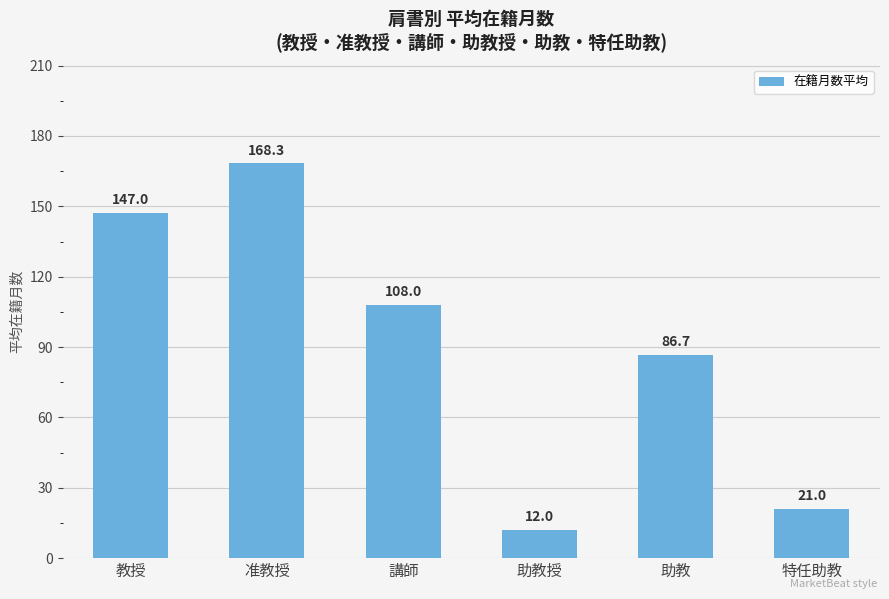

Between 教授 and 助教授, which is larger?

教授